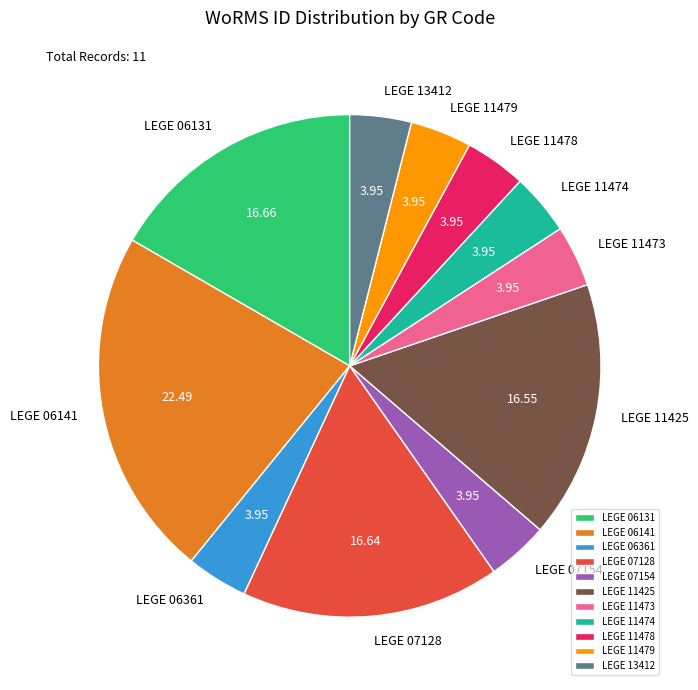

Does LEGE 07128 represent more than half of the total?

No